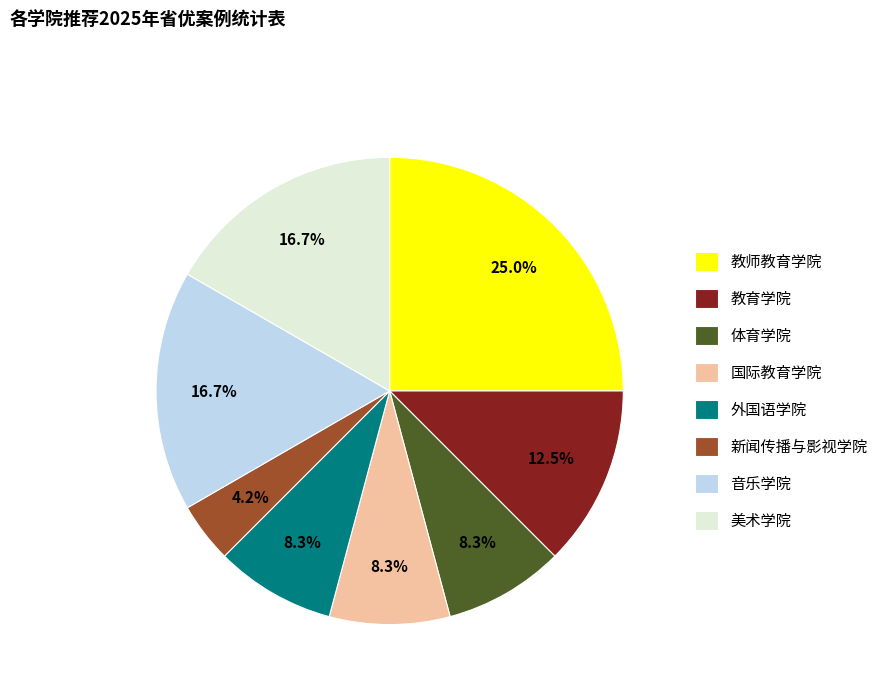

To the nearest percent, what is the difference between the 外国语学院 and 新闻传播与影视学院 slice percentages?

4%